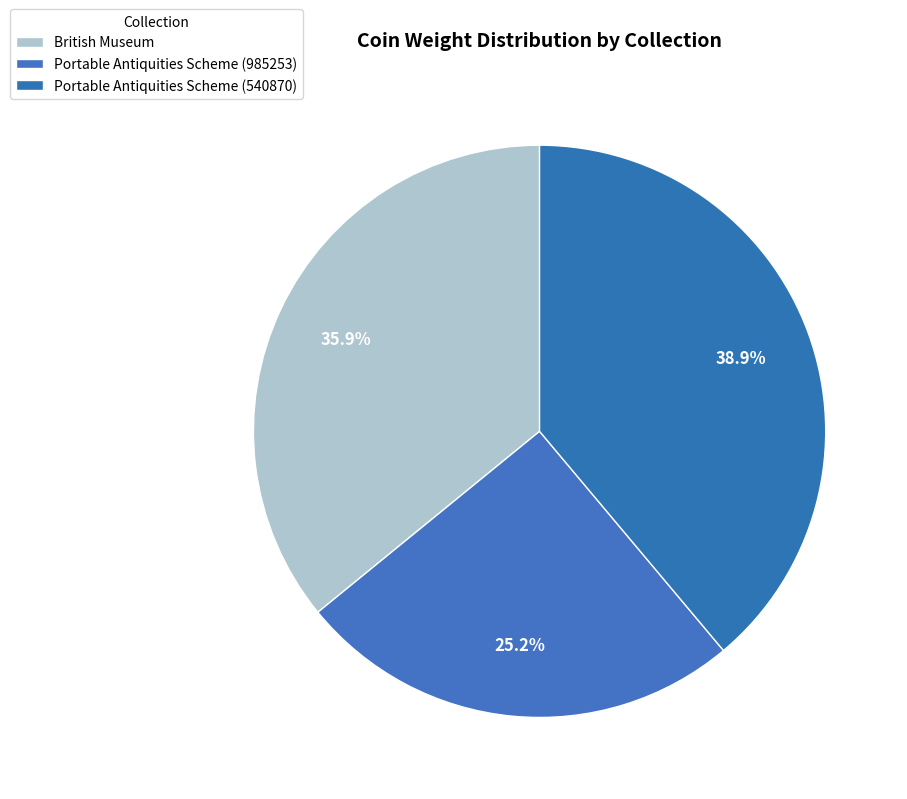

To the nearest percent, what is the average slice percentage?

33%